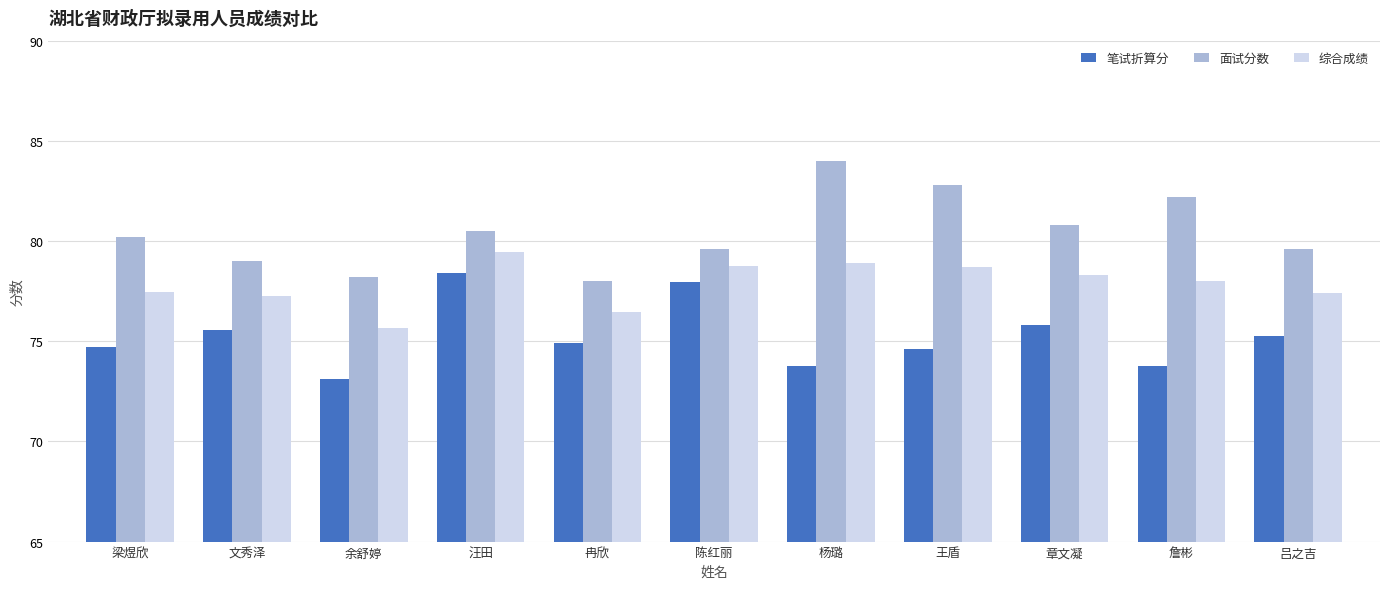

At which category is the sum across all series the highest?

汪田